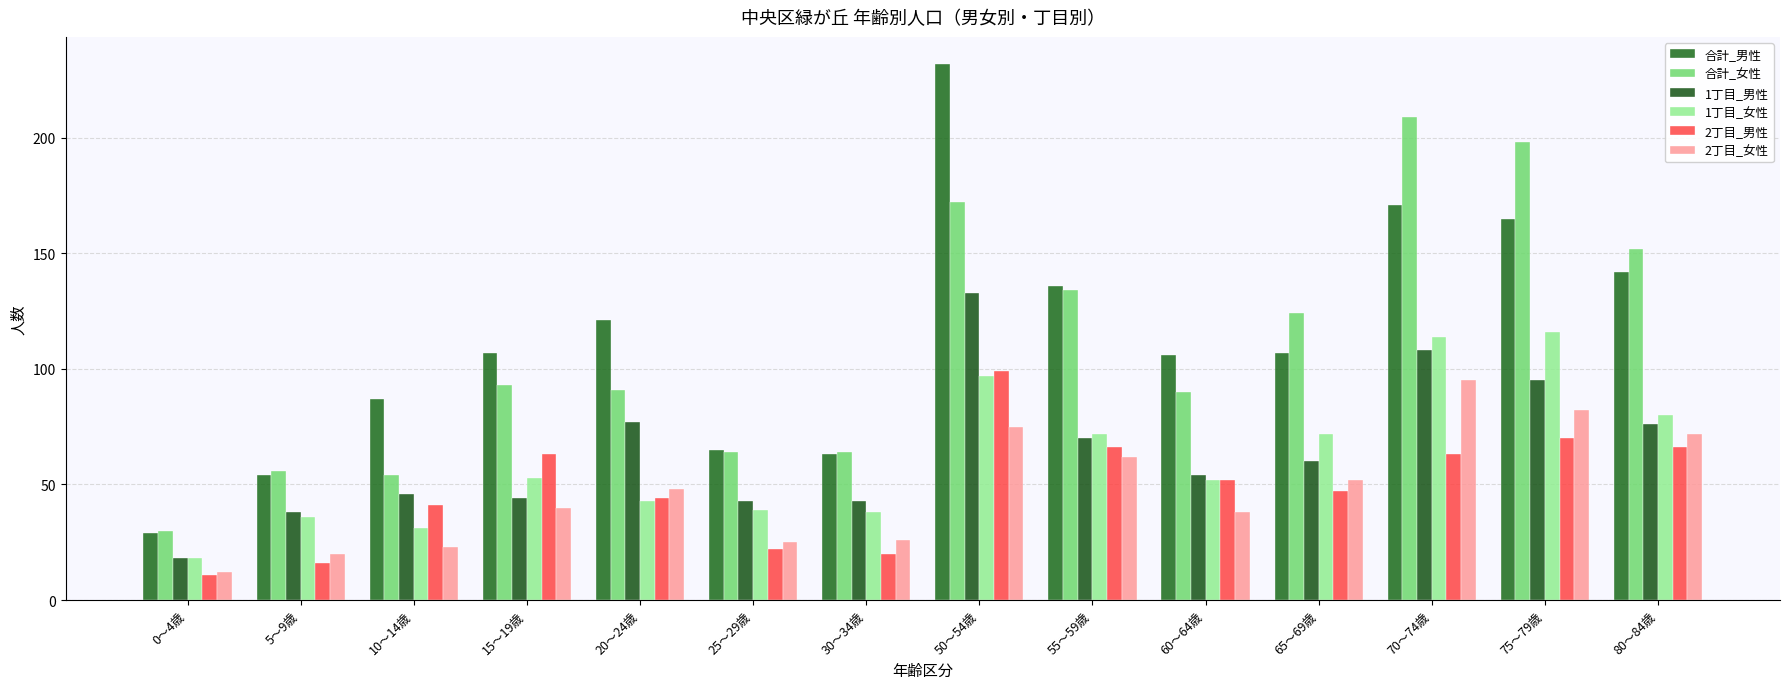

What is the maximum value shown in the chart?

232